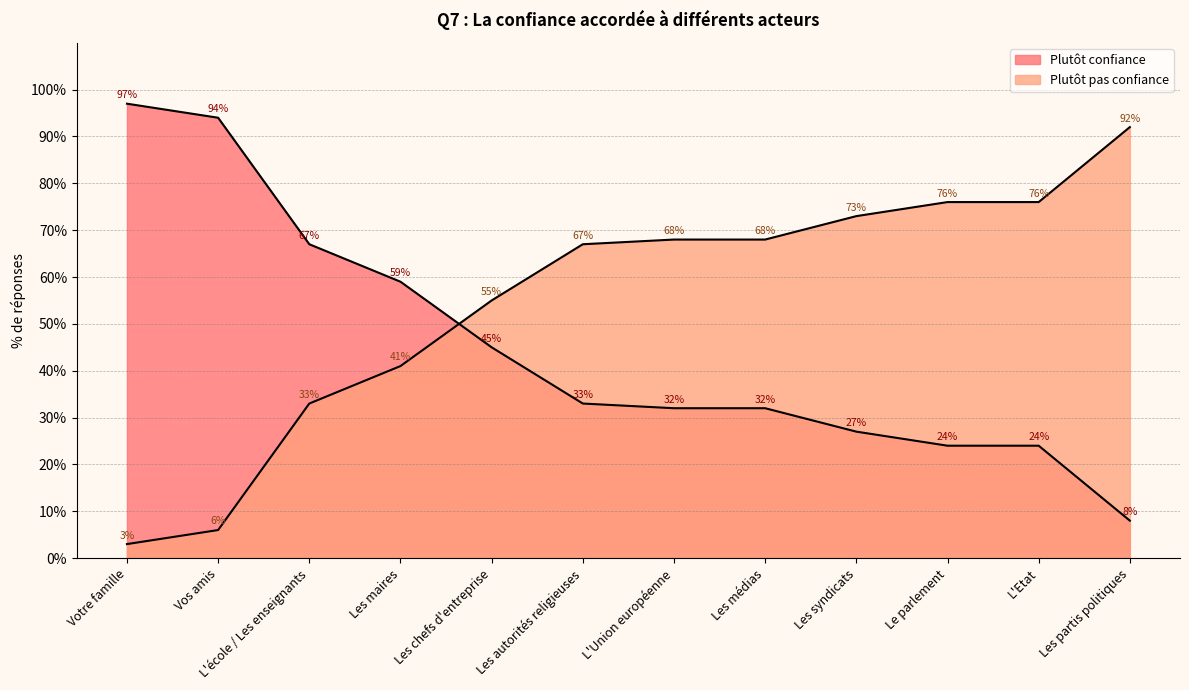

What are all the series names shown in the legend?

Plutôt confiance, Plutôt pas confiance